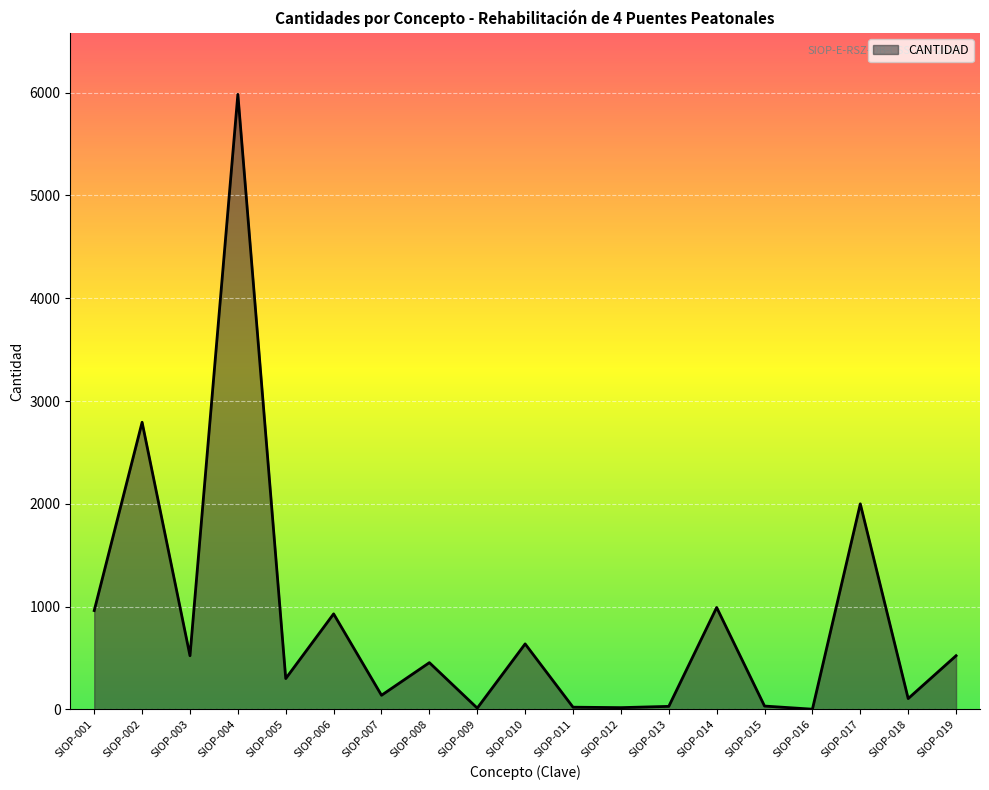

Does the chart have visible grid lines?

Yes